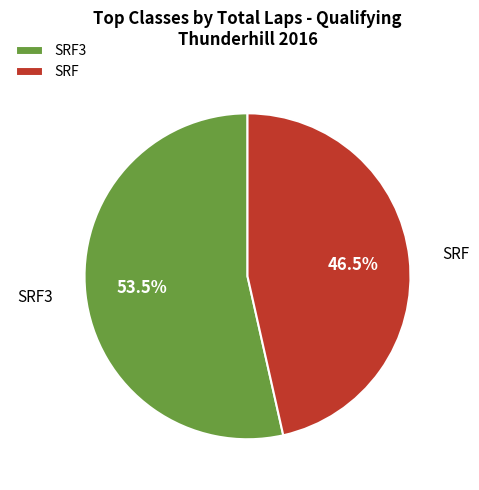

What is the smallest slice in the pie chart?

SRF